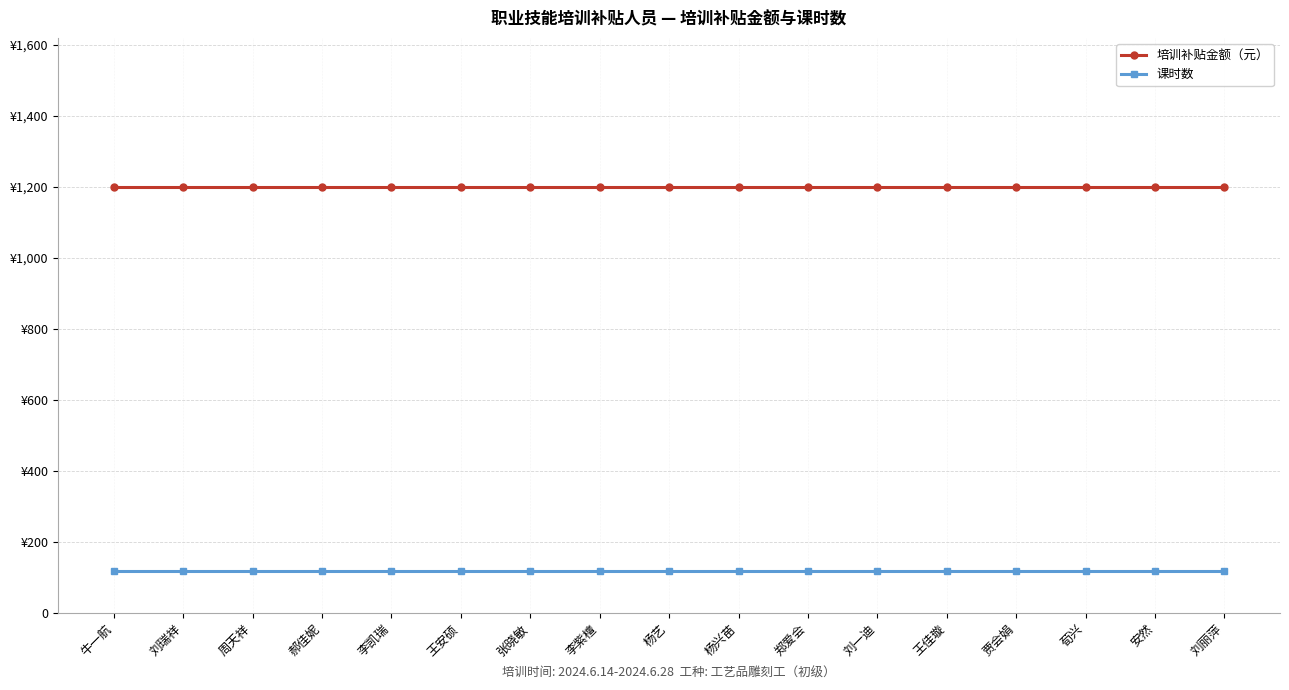

True or false: 课时数 and 培训补贴金额（元） cross at least once.

False